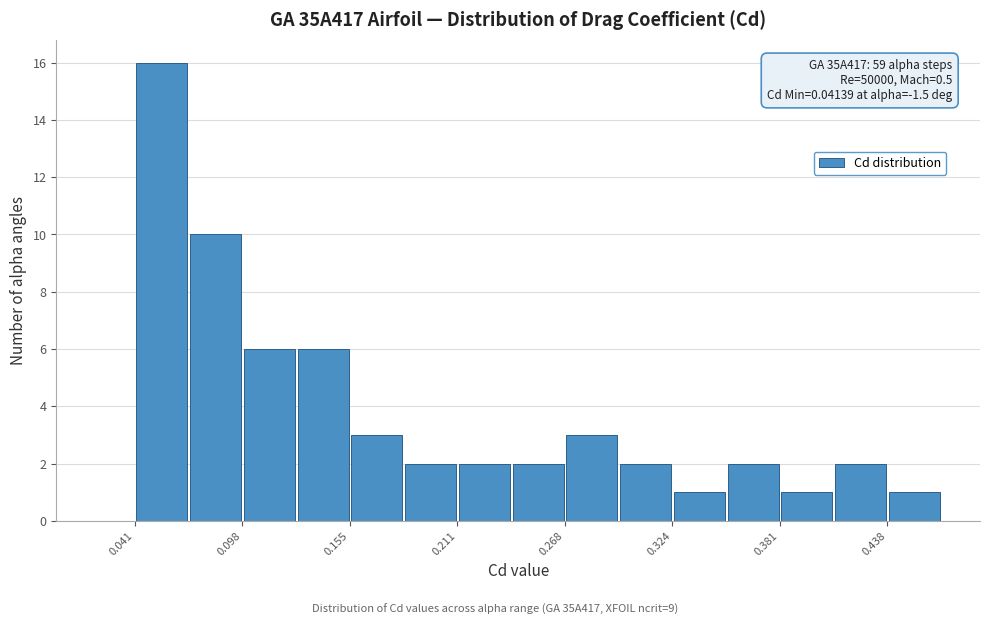

Read against the x-axis, roughly where is the centre of the tallest bar?

0.06